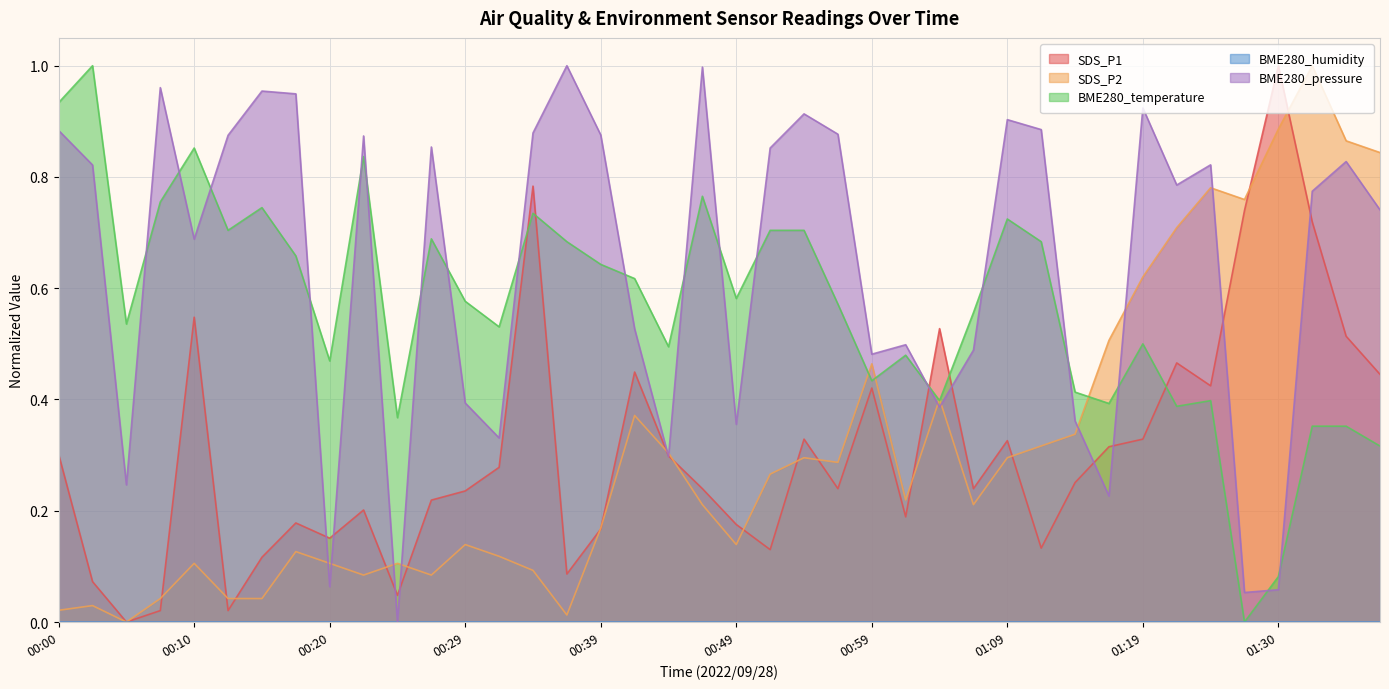

Which series has the largest range (max minus min)?

BME280_pressure